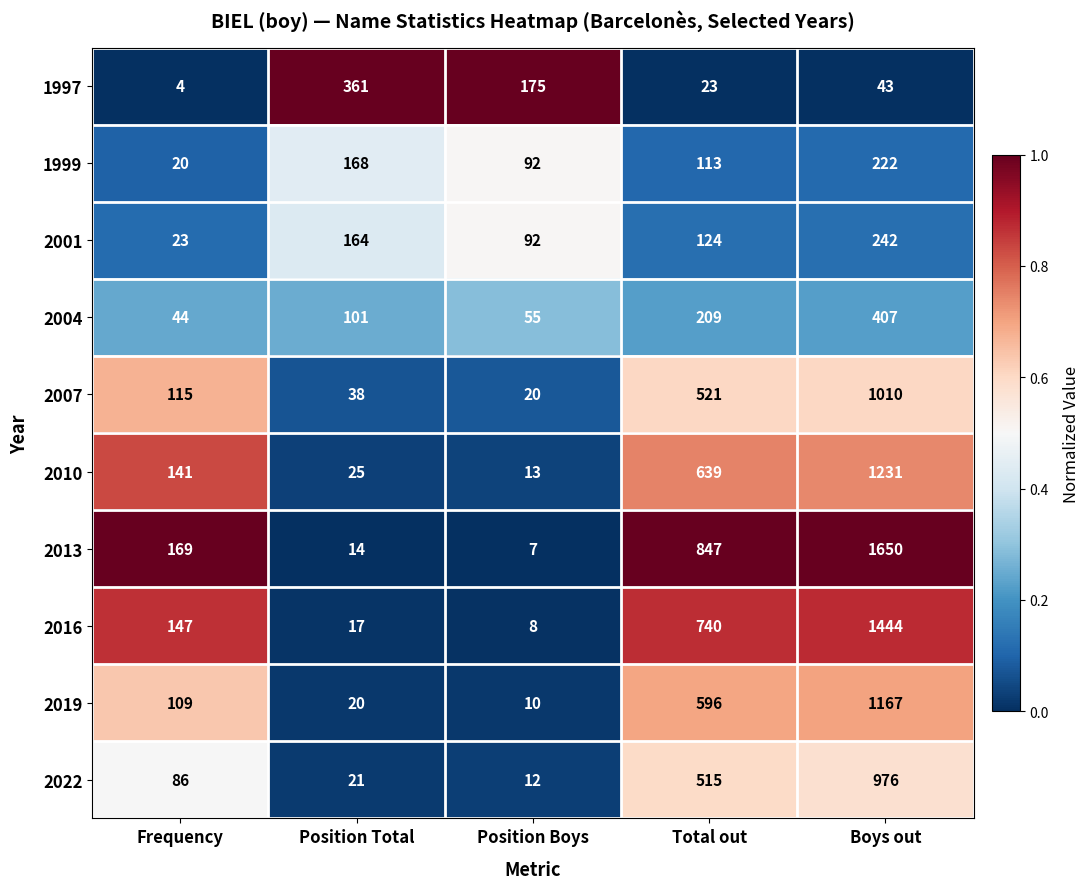

The value of 1999 at Boys out is 222. True or false?

True